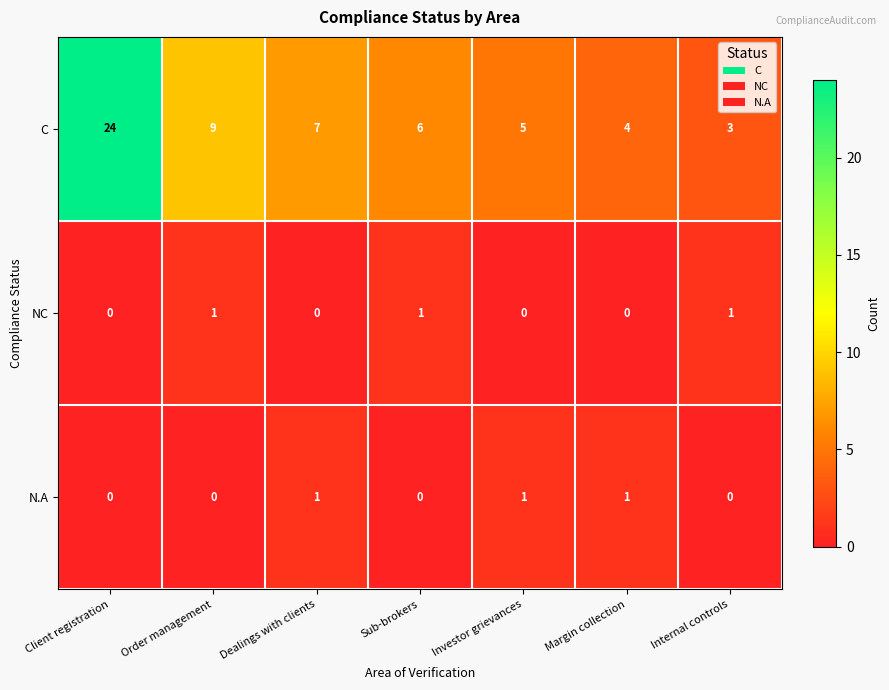

Rank the series at Internal controls from highest to lowest value.

C, NC, N.A